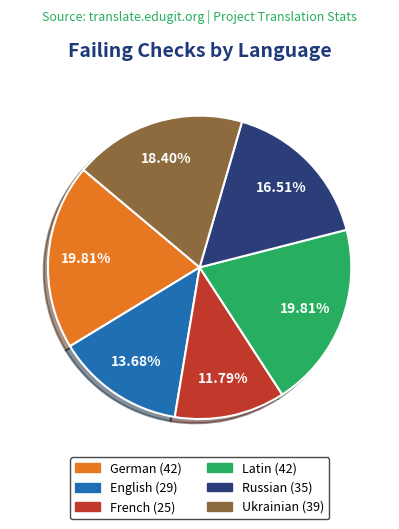

To the nearest percent, what is the average slice percentage?

17%